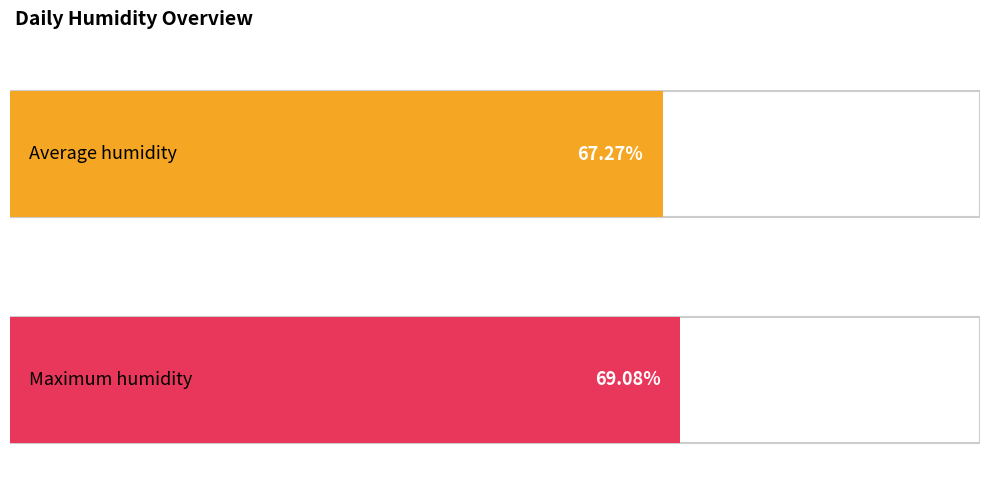

True or false: Maximum humidity has a value of 33 at 22:00.

False